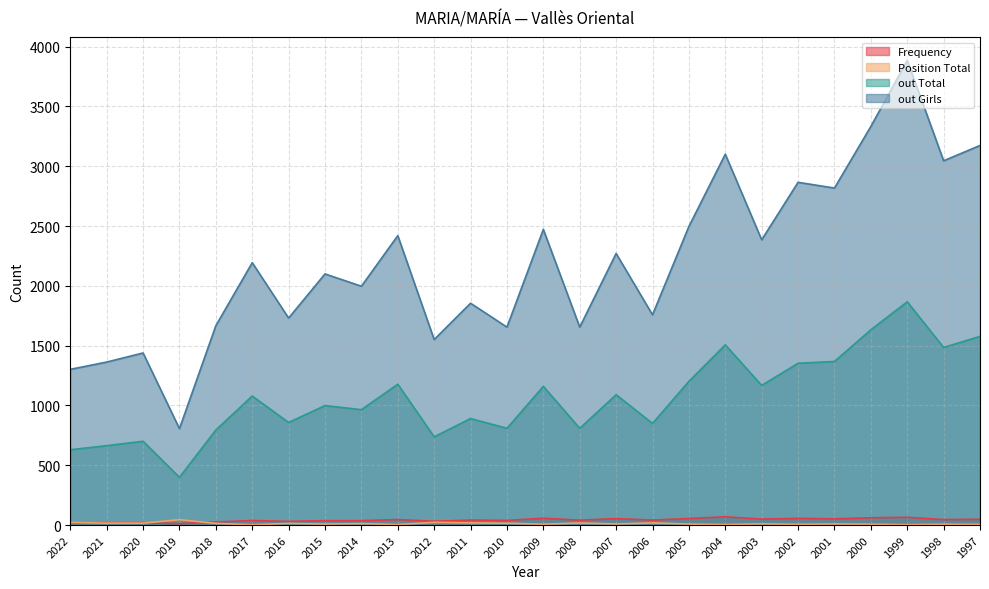

The out Girls series shows 3101 at 2004. True or false?

True